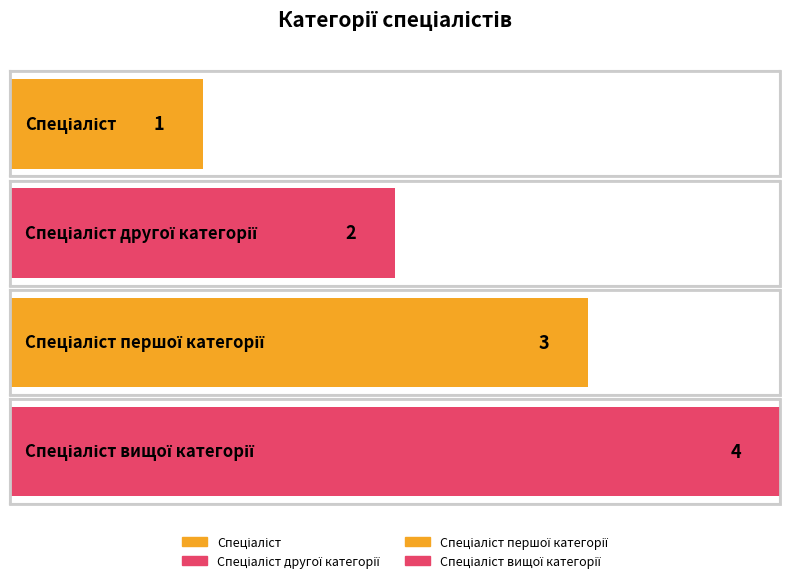

What is the difference between the second highest and second lowest values?

1